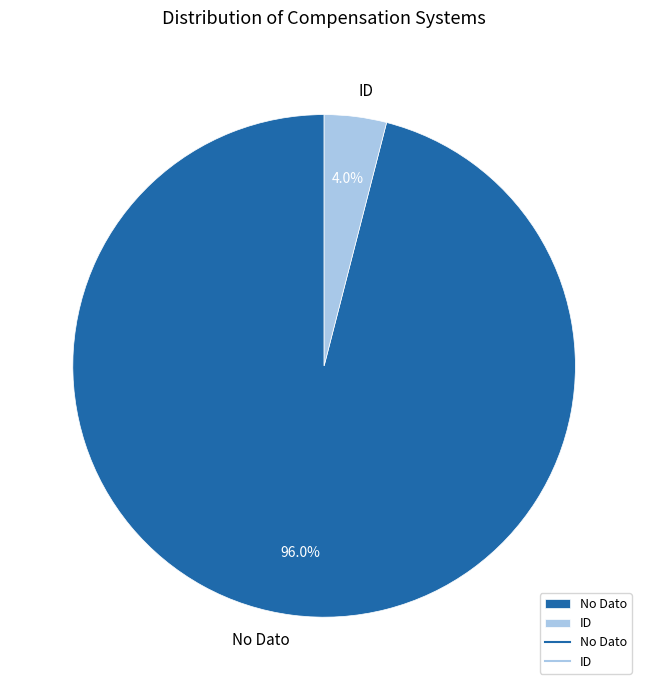

To the nearest percent, what is the combined percentage of ID and No Dato?

100%